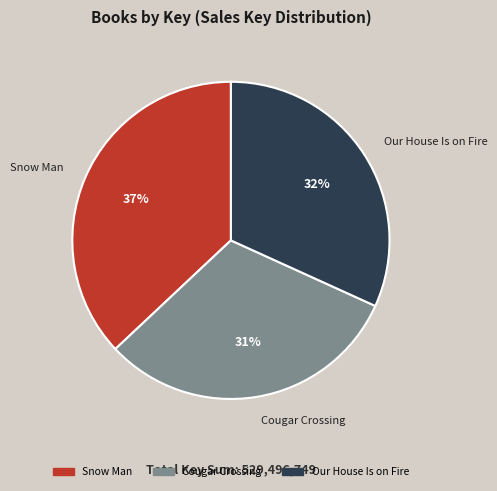

Is it true that Our House Is on Fire is 43% of the pie?

False